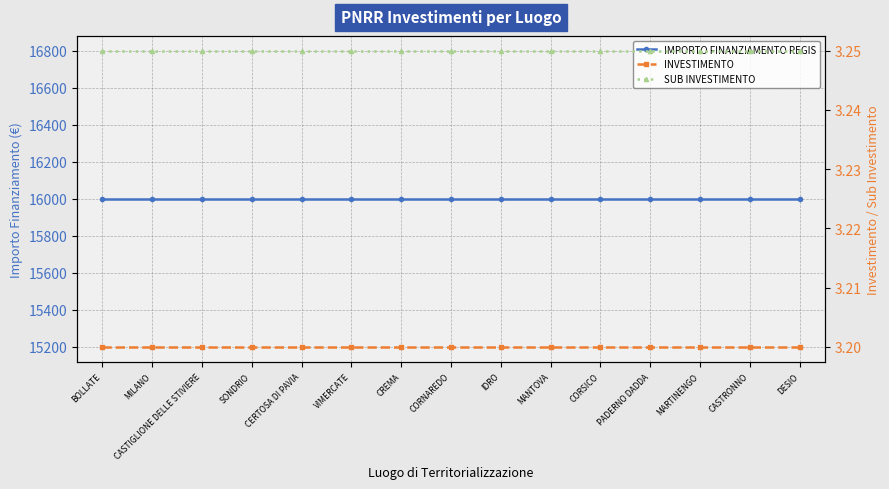

What is the value of the SUB INVESTIMENTO point at the 9th from the left?

3.2